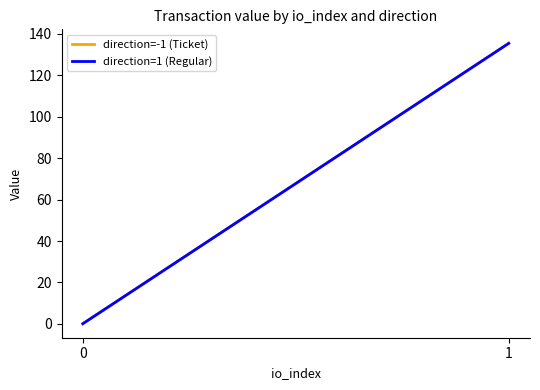

Reading left to right, list all the values displayed in this chart.

direction=-1 (Ticket): 0.1	135.4
direction=1 (Regular): 0.1	135.4